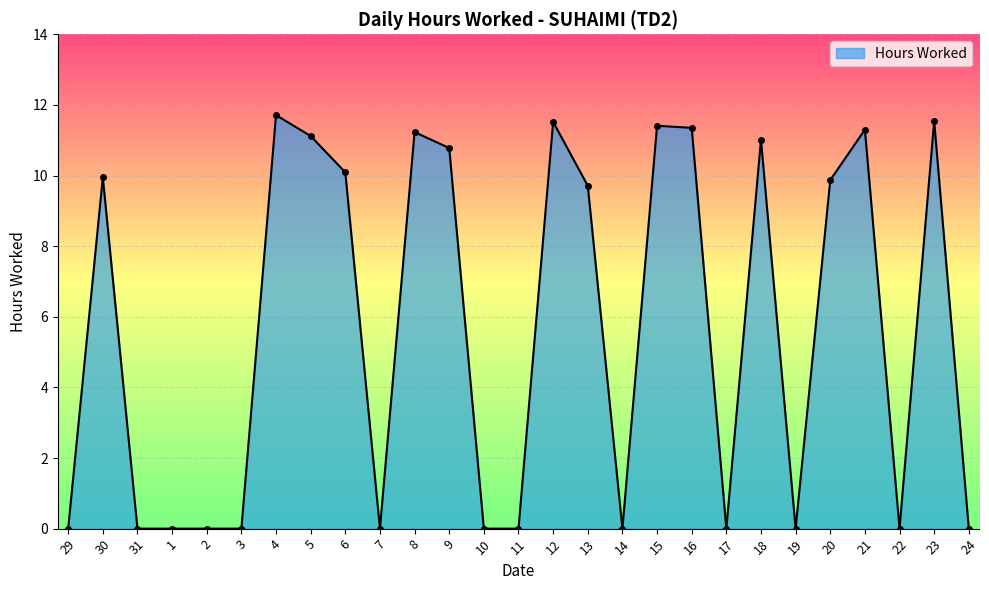

Does the chart have visible grid lines?

Yes